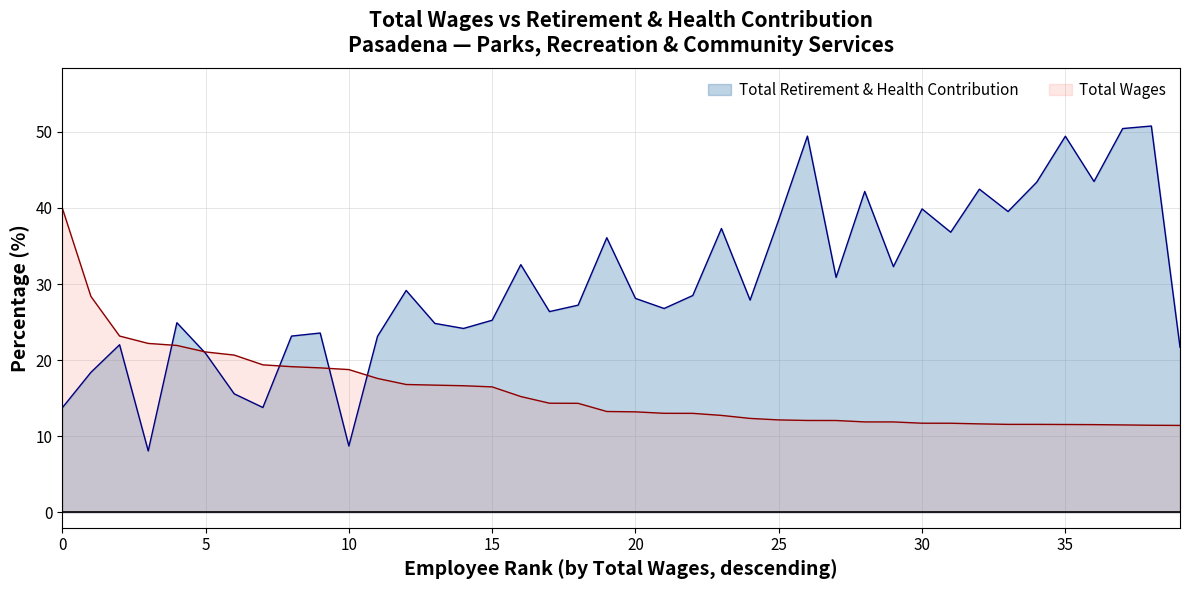

At how many categories does at least one series exceed 8?

40